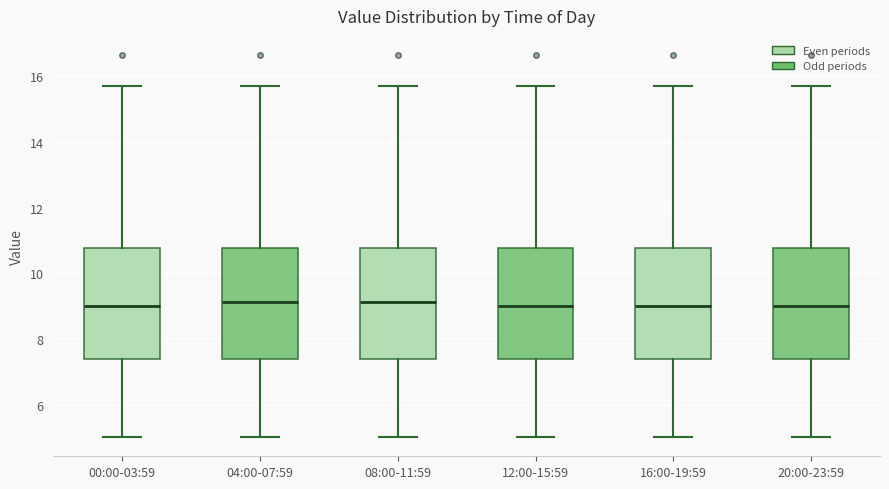

Reading left to right, read every box against the y-axis: the position of its median line, the range the box covers, and the ends of its whiskers. The values are not printed on the chart, so give them approximately, as read against the axis.

00:00-03:59: median 9.0, box 7.4 to 10.8, whiskers 5.0 to 15.6
04:00-07:59: median 9.2, box 7.4 to 10.8, whiskers 5.0 to 15.6
08:00-11:59: median 9.2, box 7.4 to 10.8, whiskers 5.0 to 15.6
12:00-15:59: median 9.0, box 7.4 to 10.8, whiskers 5.0 to 15.6
16:00-19:59: median 9.0, box 7.4 to 10.8, whiskers 5.0 to 15.6
20:00-23:59: median 9.0, box 7.4 to 10.8, whiskers 5.0 to 15.6